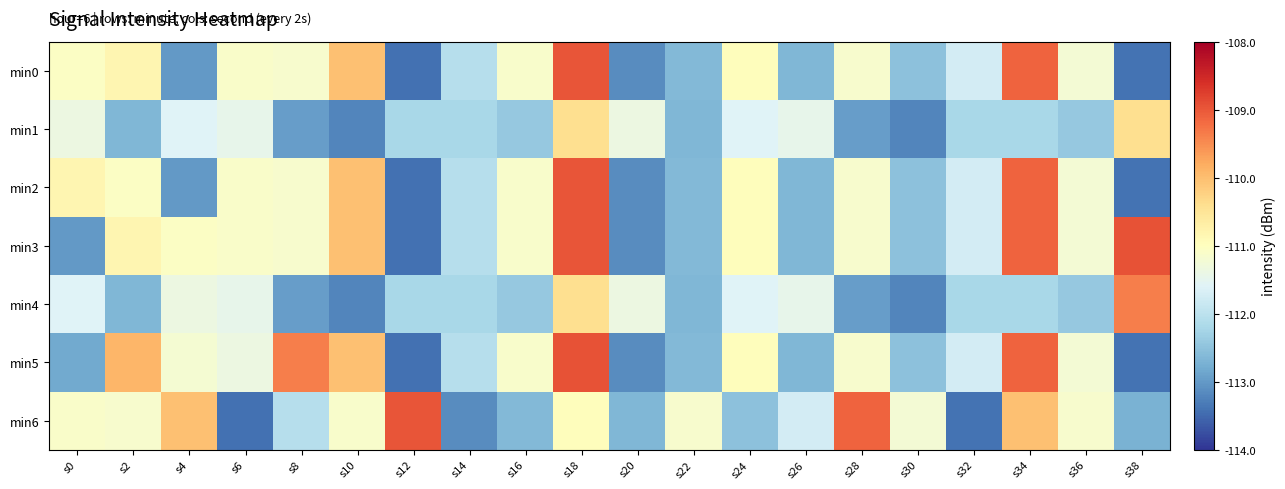

What is the maximum value shown in the chart?

-108.9